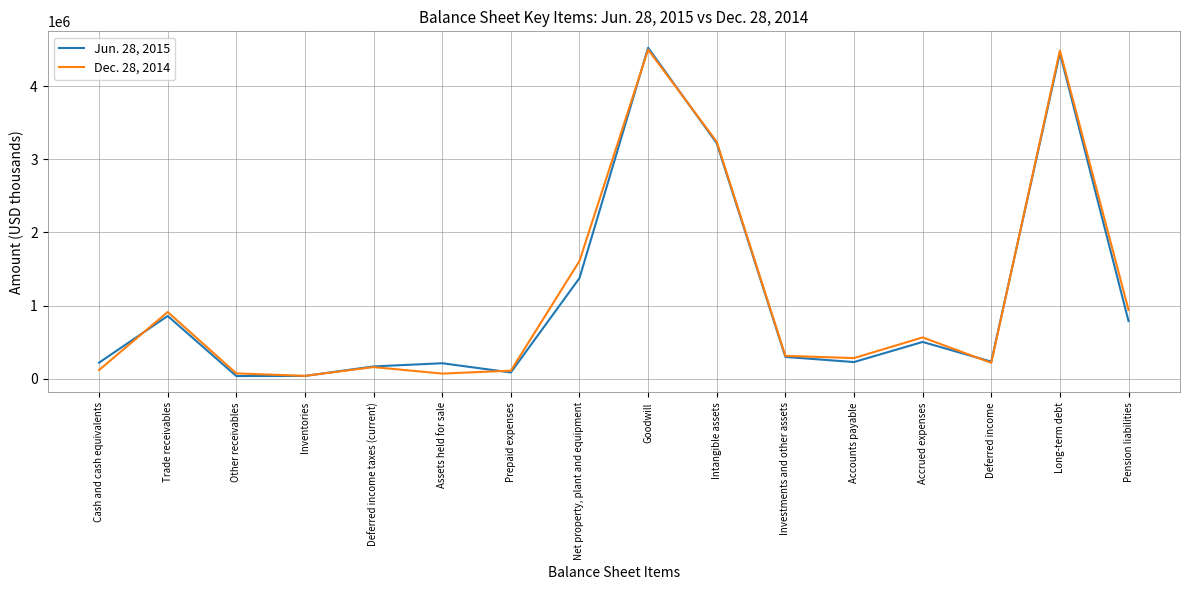

What is the total value across all series at Intangible assets?

6459312